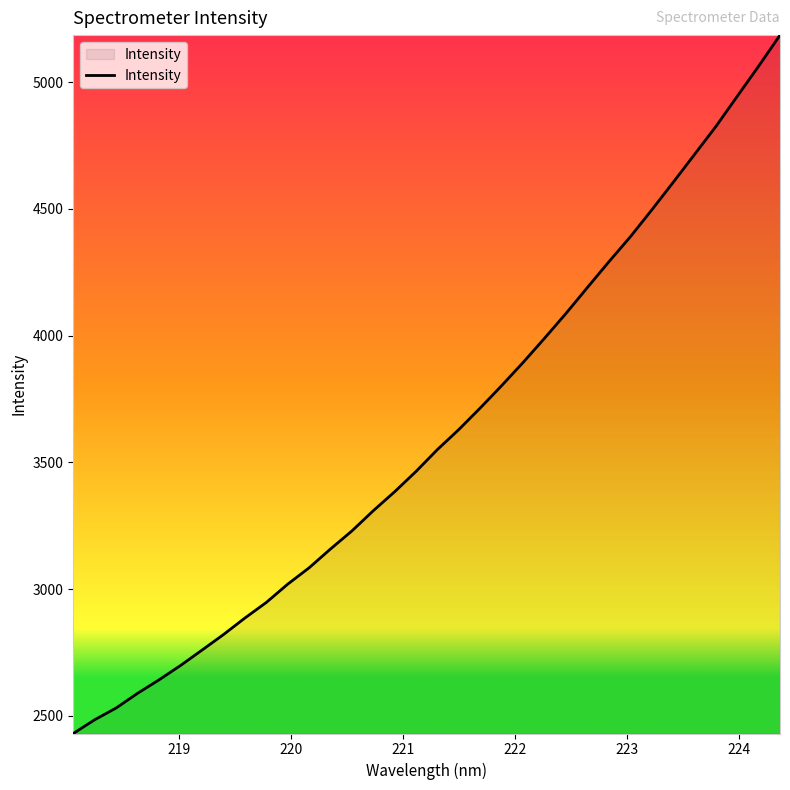

What is the difference between the maximum and minimum values?

2755.2